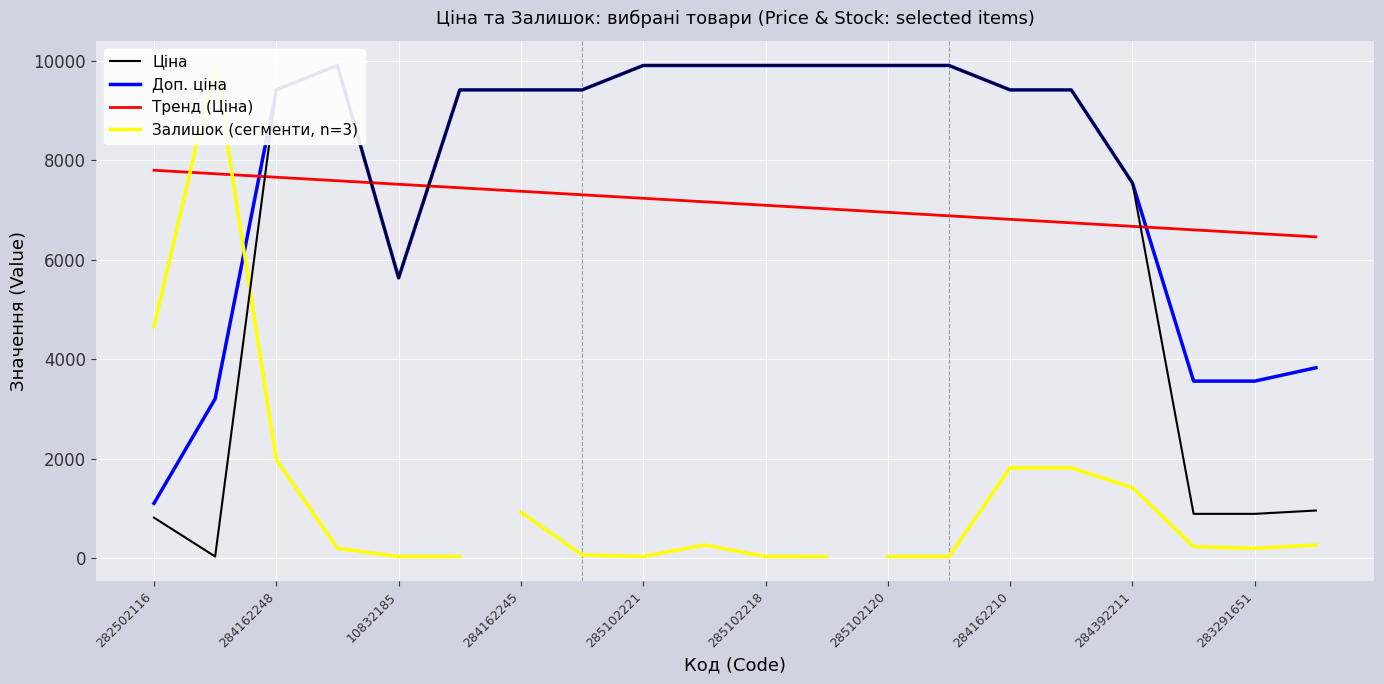

True or false: Тренд (Ціна) has a value of 12278.4 at 285102221.

False